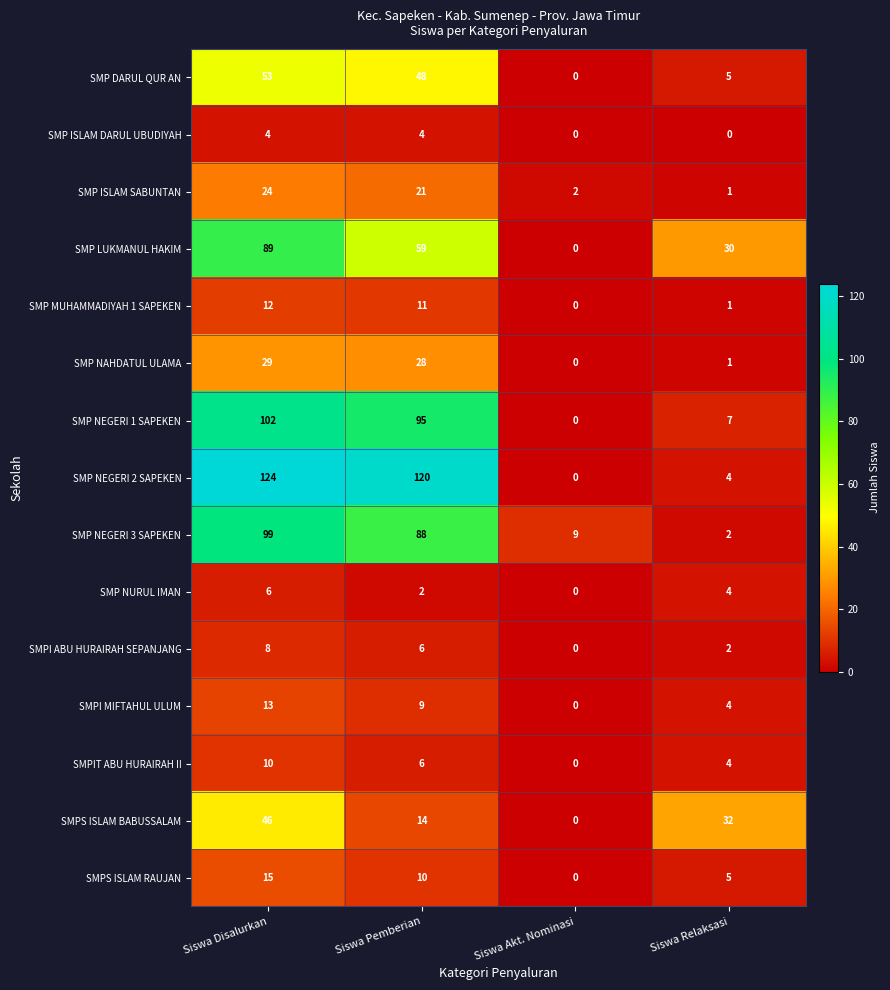

Rank the series by their maximum value, from highest to lowest.

SMP NEGERI 2 SAPEKEN, SMP NEGERI 1 SAPEKEN, SMP NEGERI 3 SAPEKEN, SMP LUKMANUL HAKIM, SMP DARUL QUR AN, SMPS ISLAM BABUSSALAM, SMP NAHDATUL ULAMA, SMP ISLAM SABUNTAN, SMPS ISLAM RAUJAN, SMPI MIFTAHUL ULUM, SMP MUHAMMADIYAH 1 SAPEKEN, SMPIT ABU HURAIRAH II, SMPI ABU HURAIRAH SEPANJANG, SMP NURUL IMAN, SMP ISLAM DARUL UBUDIYAH